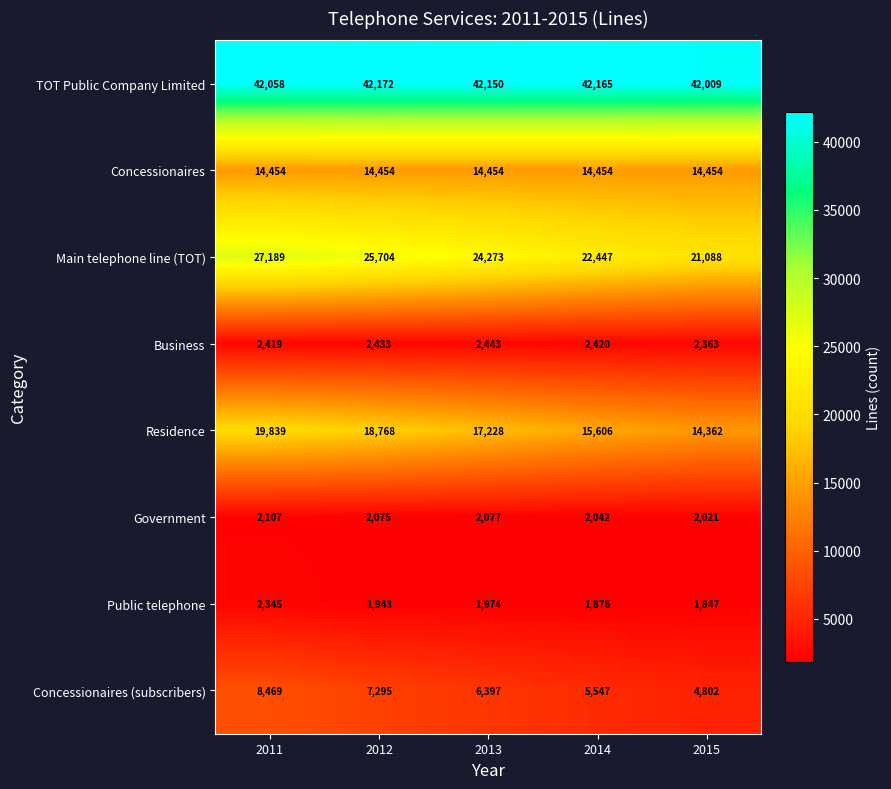

The value of Business at 2015 is 3246. True or false?

False